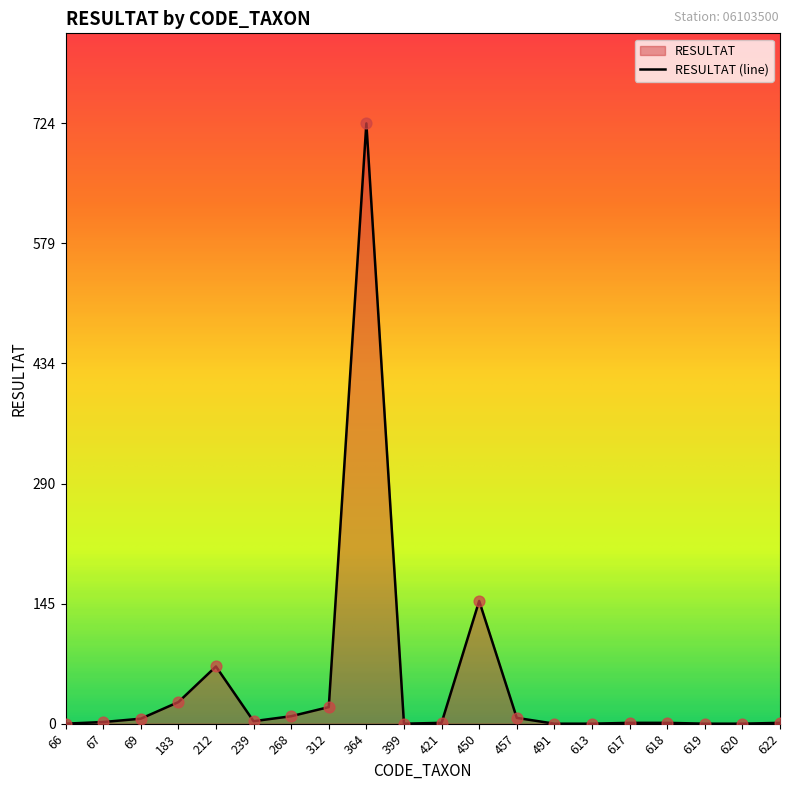

Which has a higher value, 619 or 69?

69